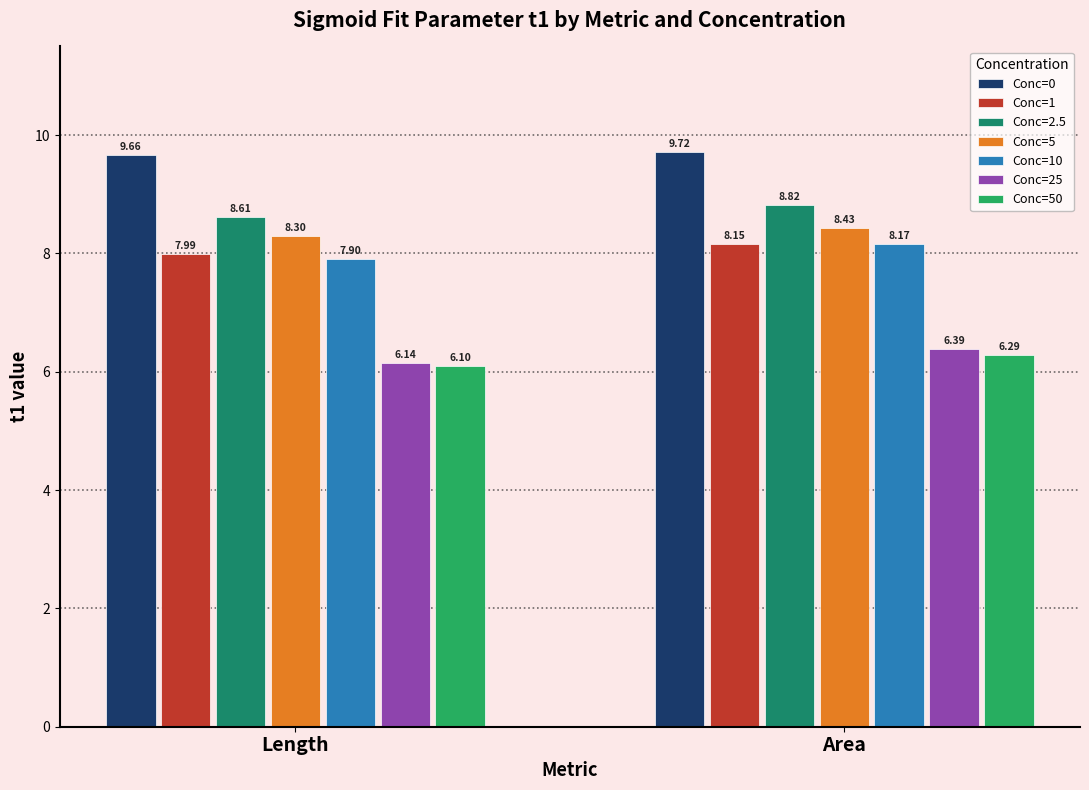

How many data points does each series have?

2